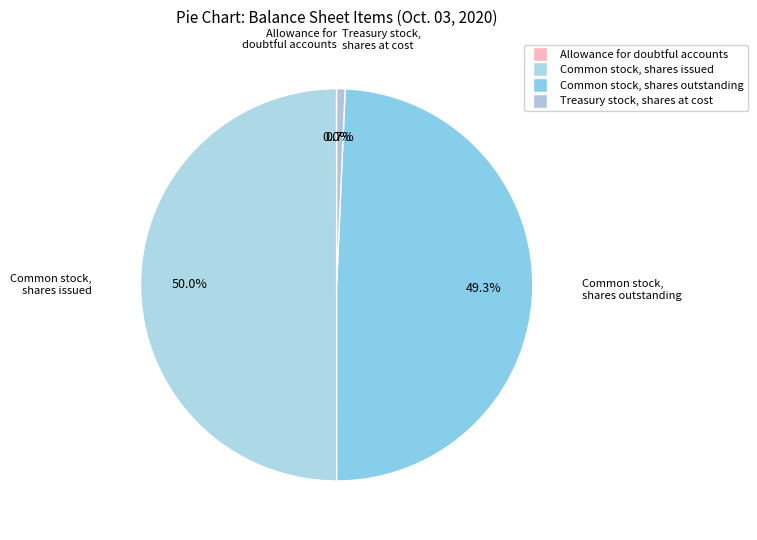

Between Treasury stock, shares at cost and Common stock, shares outstanding, which is larger?

Common stock, shares outstanding